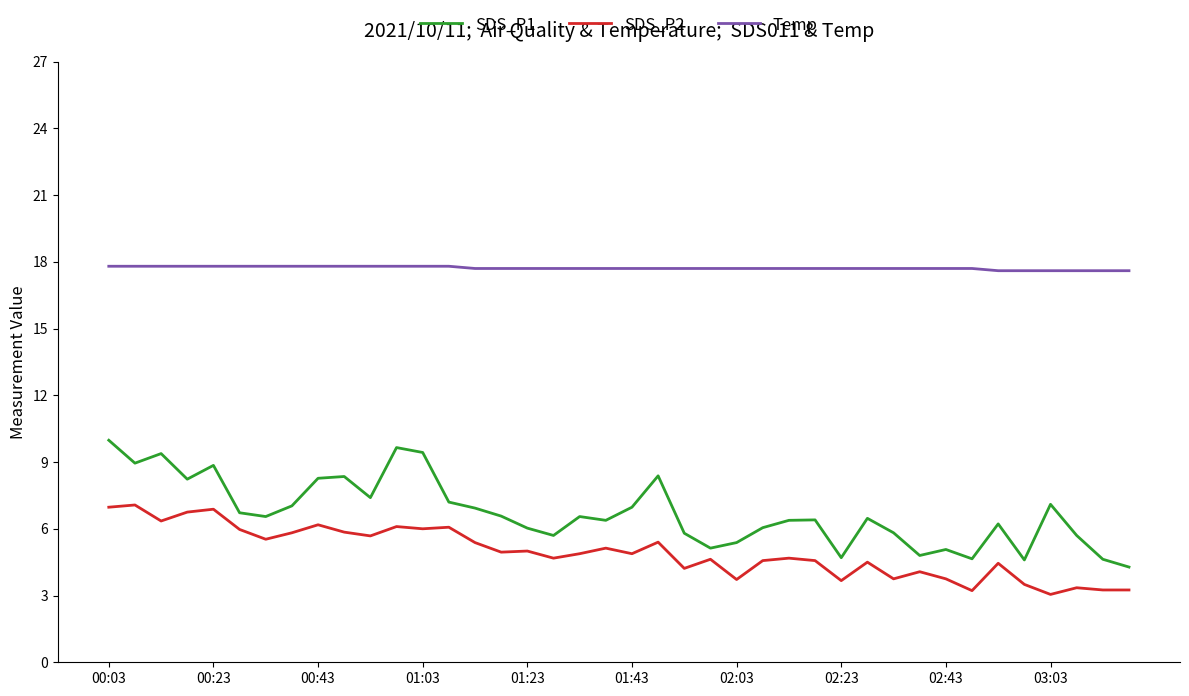

How many lines are shown in the chart?

3